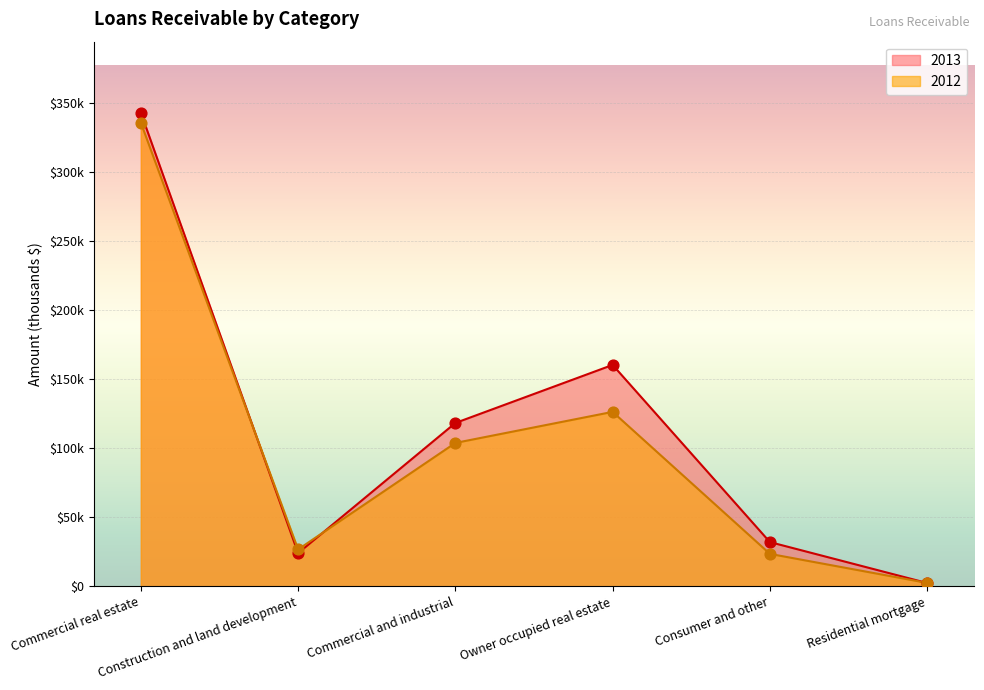

At how many categories does at least one series exceed 262940?

1